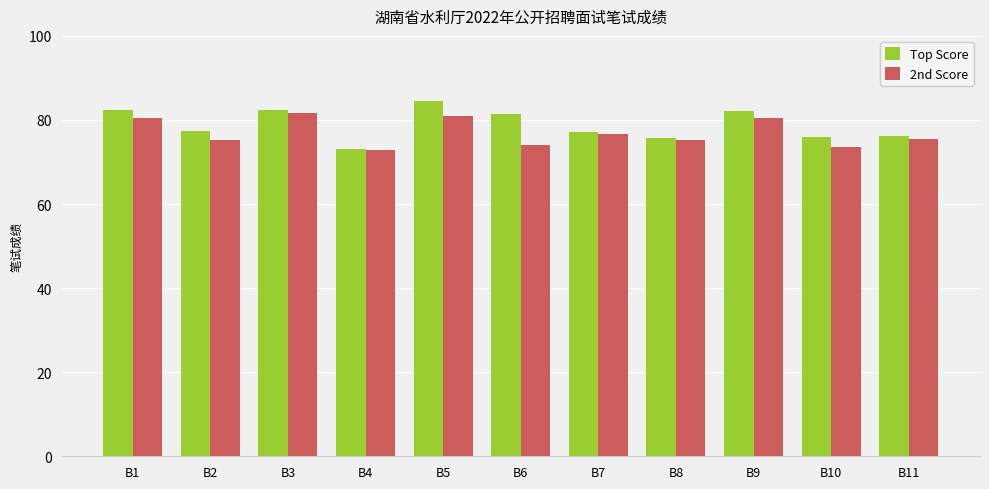

What is the sum of all 2nd Score values?

846.8